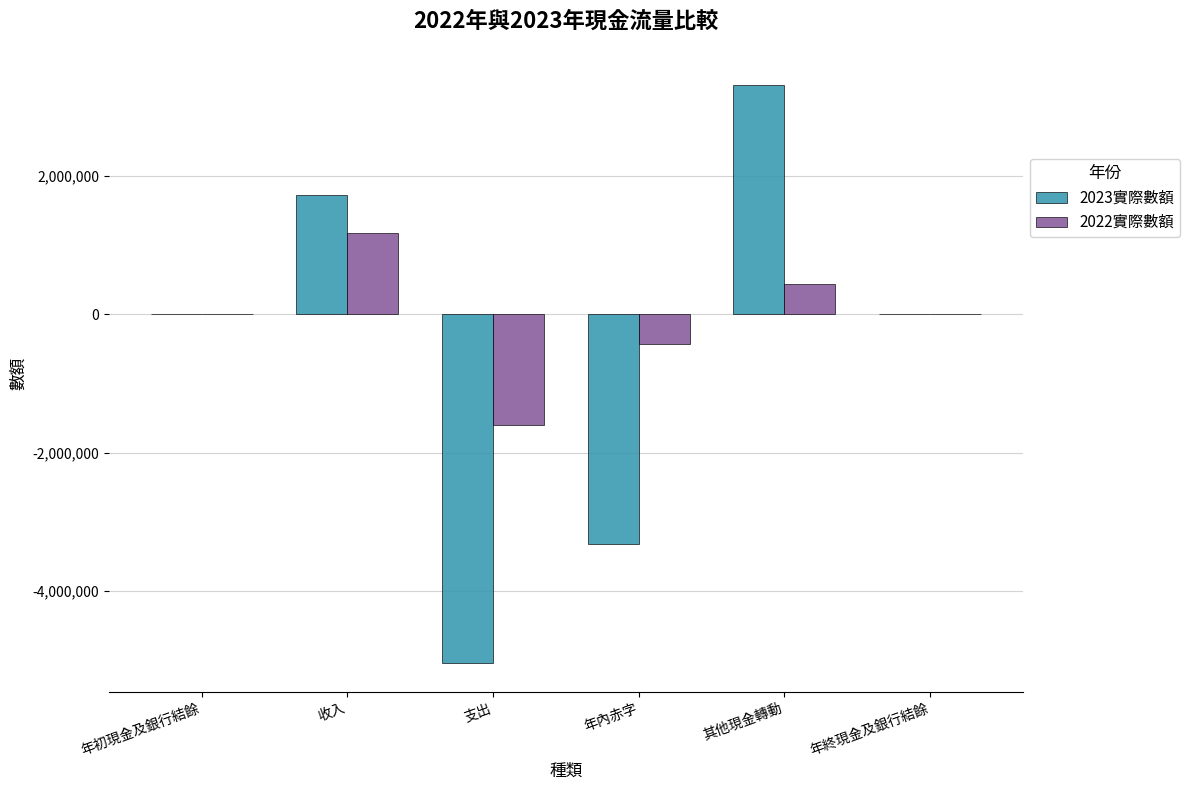

Which category has the highest value in the 2022實際數額 series?

收入